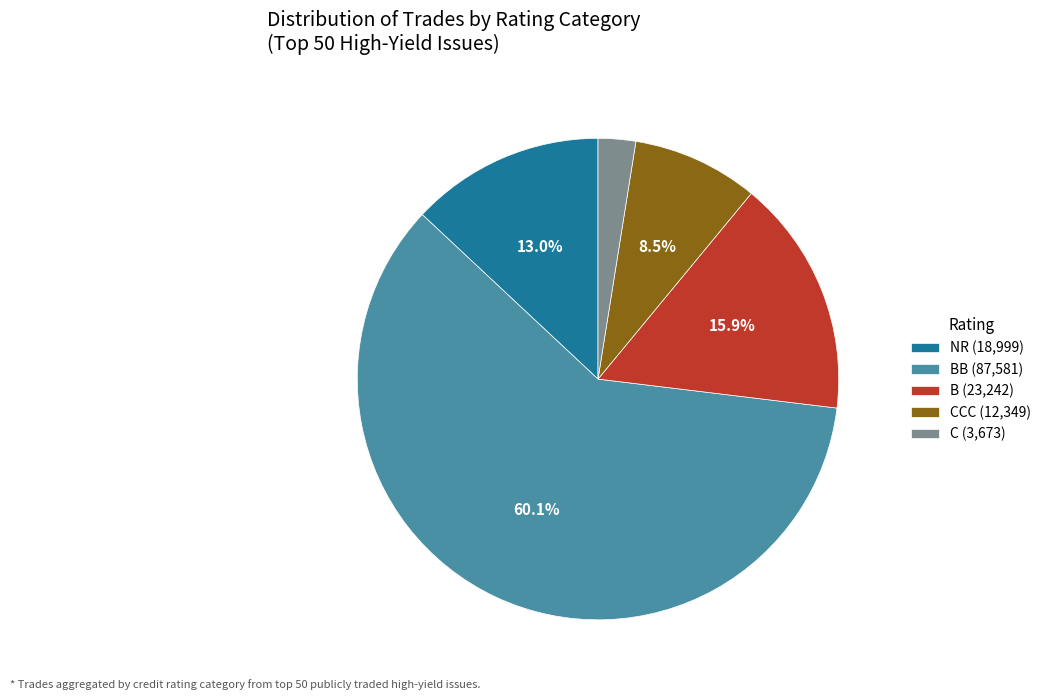

What percentage do NR (18,999) and CCC (12,349) together represent?

21.5%